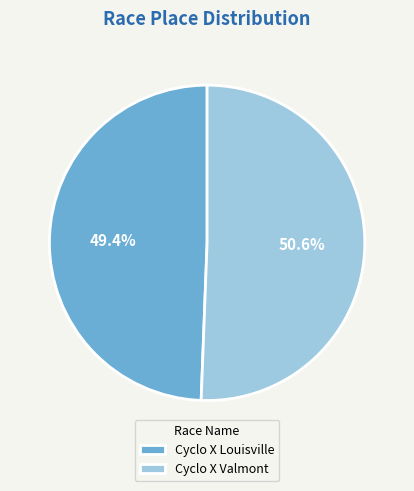

Is there a majority slice in this chart?

Yes